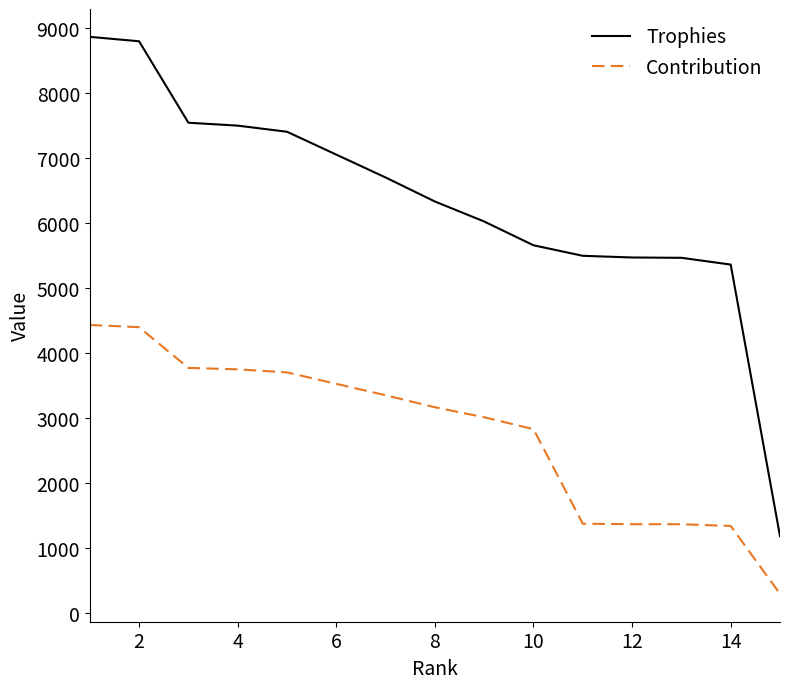

True or false: Trophies and Contribution intersect in this chart.

False